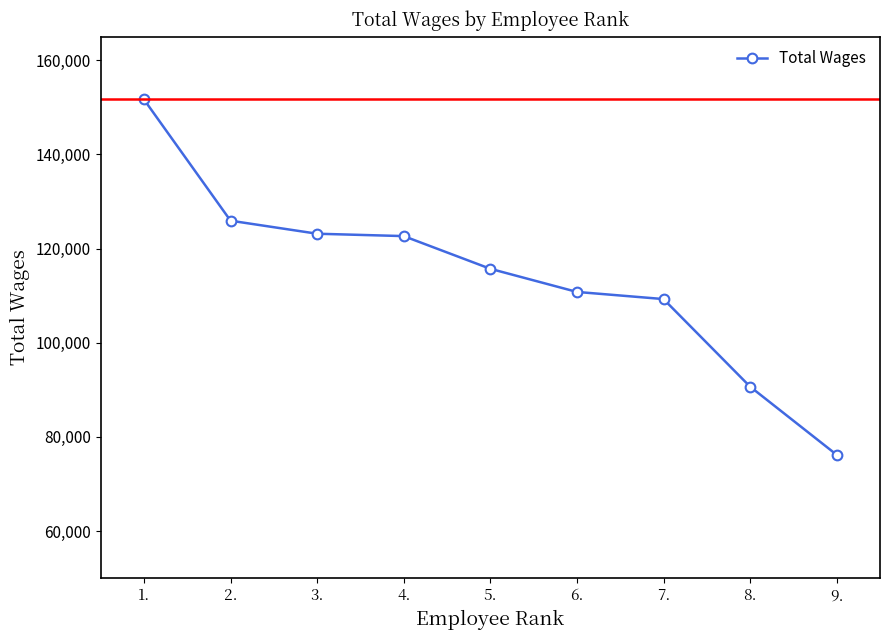

What is the average value?

114015